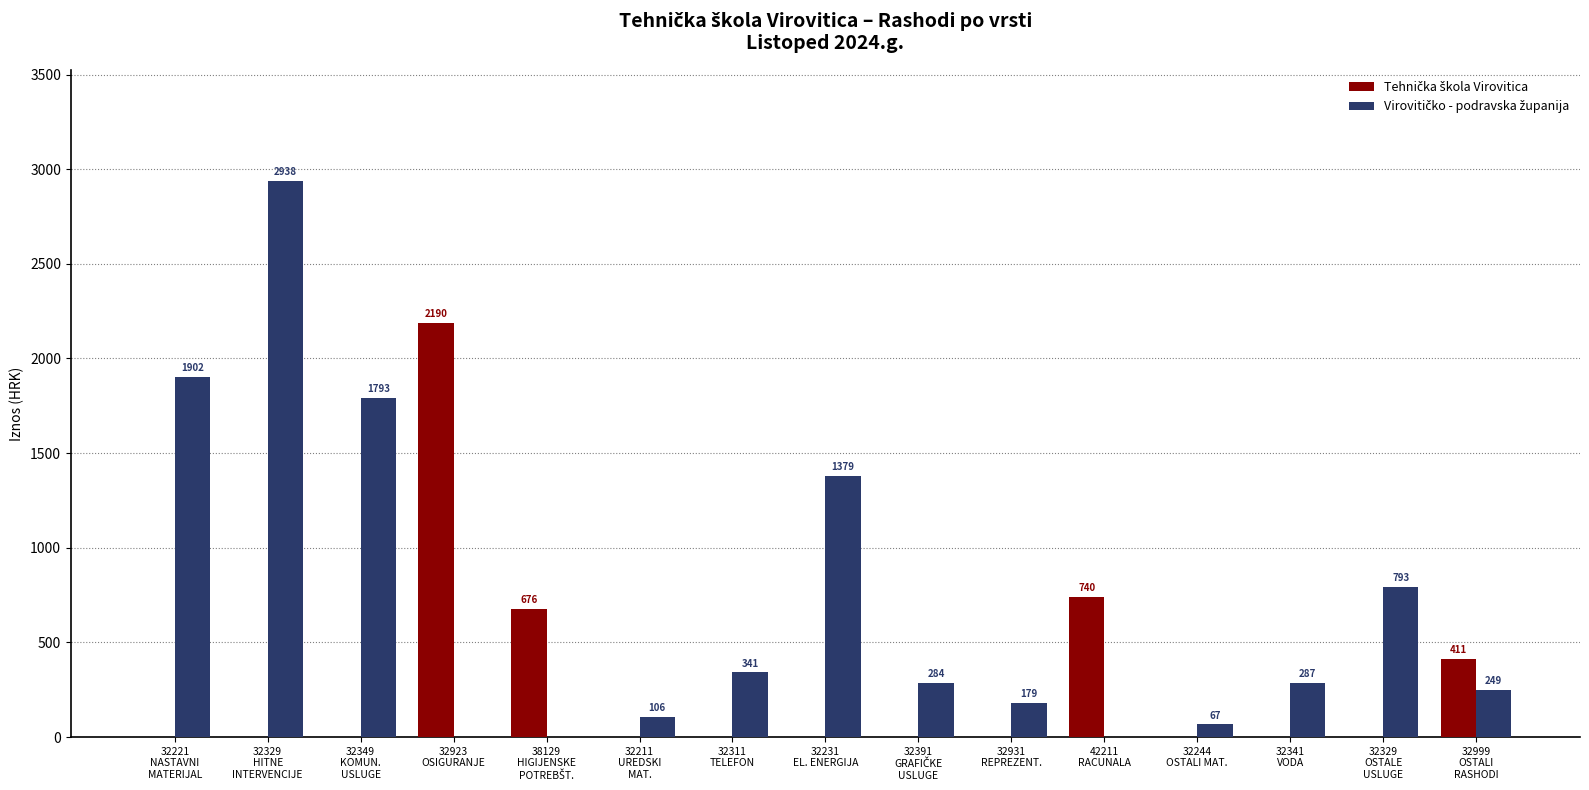

What is the maximum value shown in the chart?

2937.5